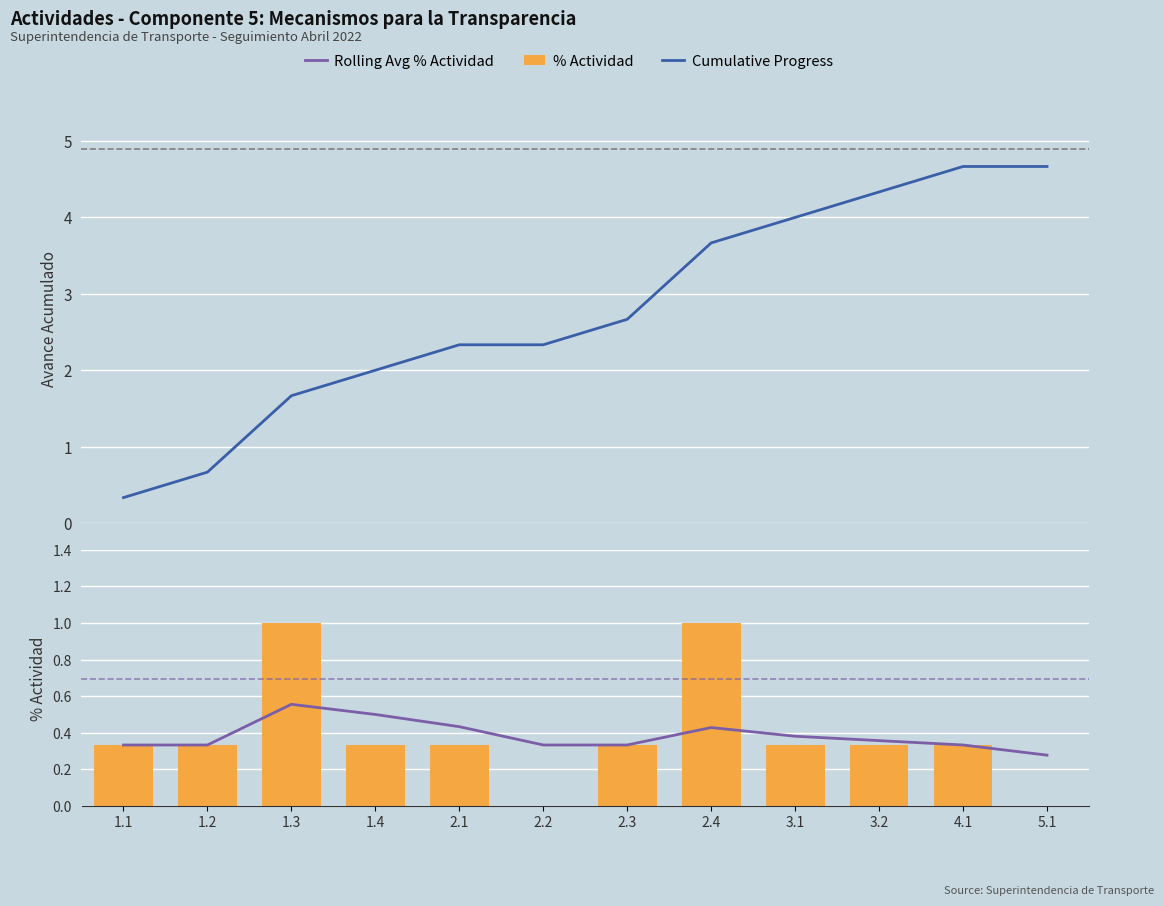

How many groups of bars are there?

12